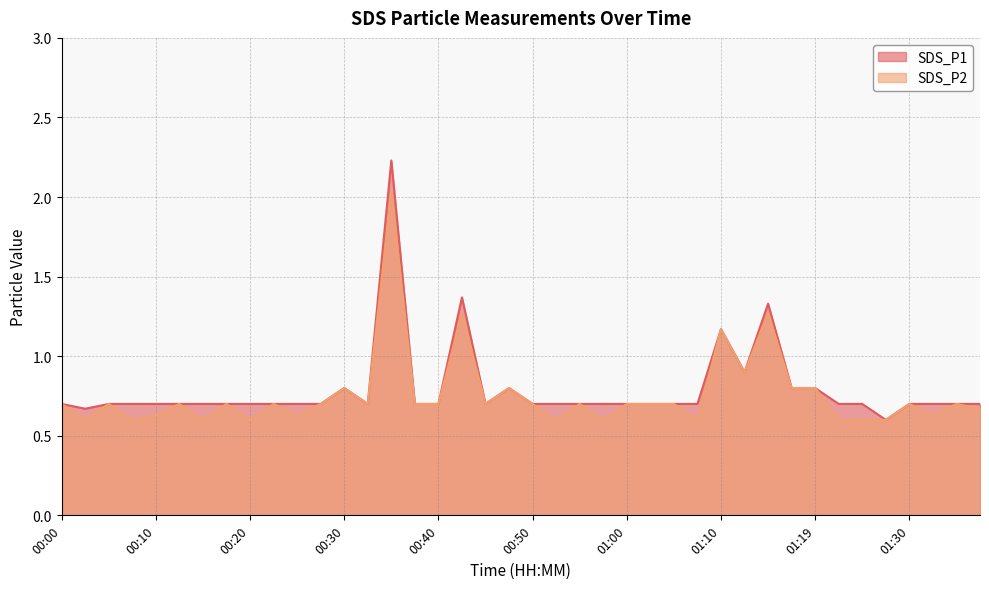

Which category has the highest value in the SDS_P1 series?

00:35